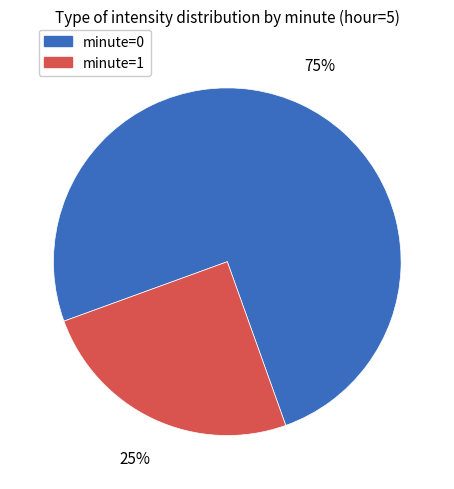

Do minute=0 and minute=1 together represent more than half of the pie?

Yes